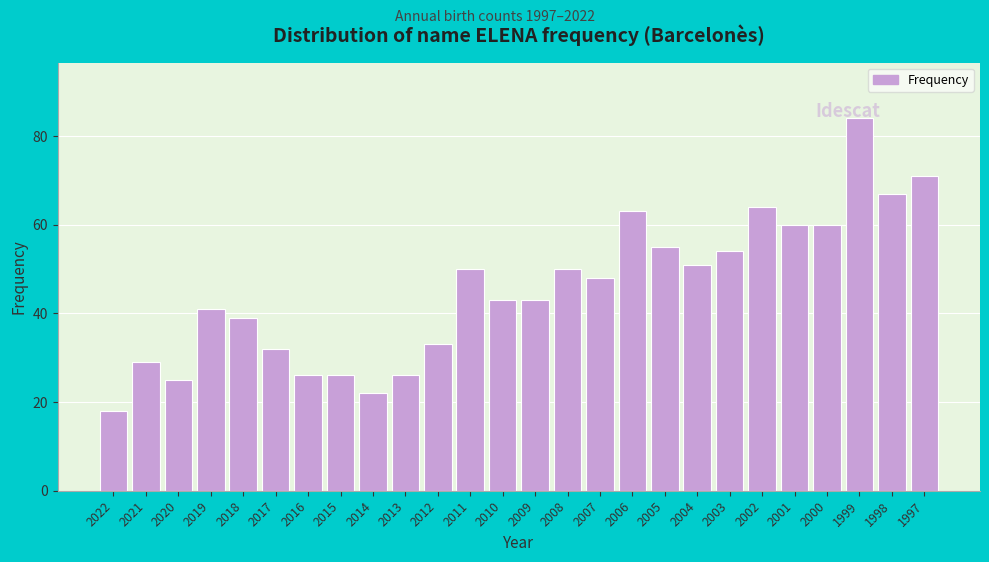

Reading left to right, transcribe all the data shown in this chart.

18	29	25	41	39	32	26	26	22	26	33	50	43	43	50	48	63	55	51	54	64	60	60	84	67	71